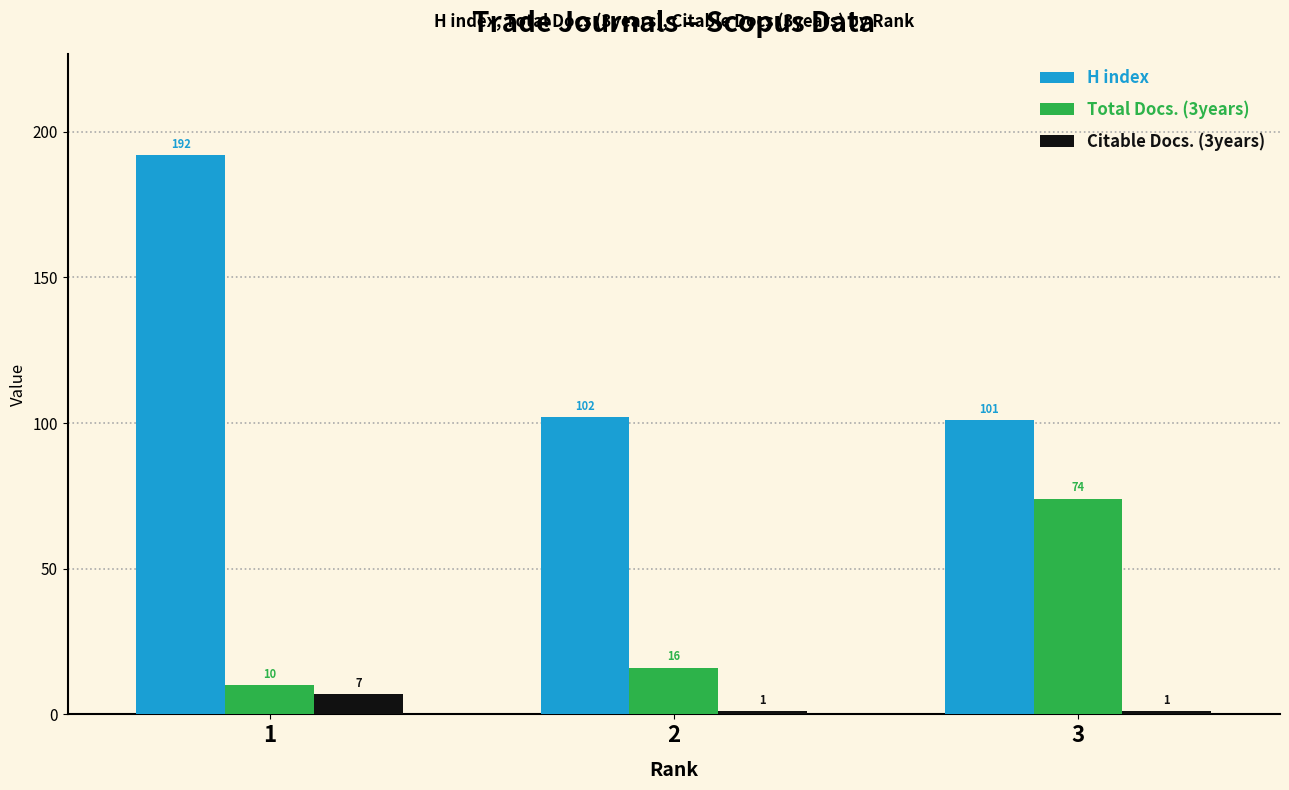

What is the total value across all series at 3?

176